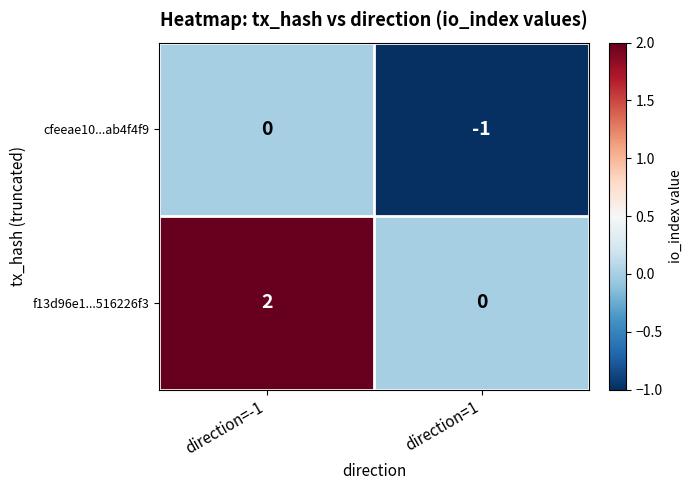

What is the total value across all series at direction=-1?

2